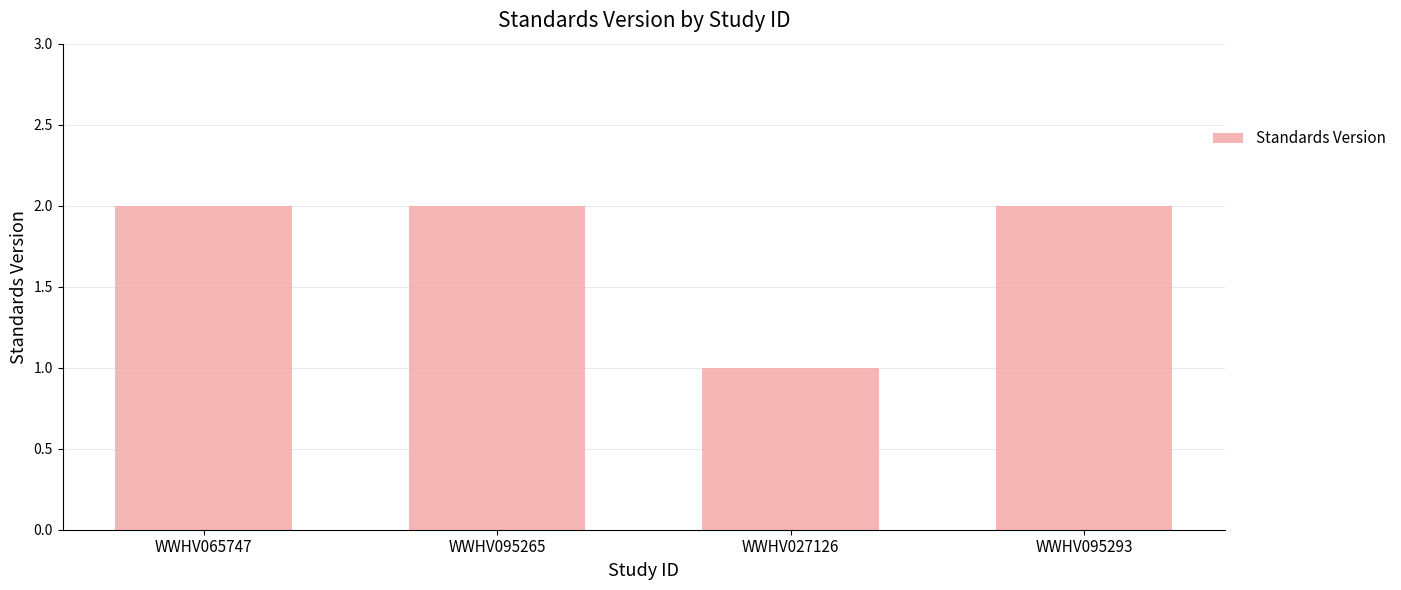

What is the sum of the values at WWHV065747 and WWHV027126?

3